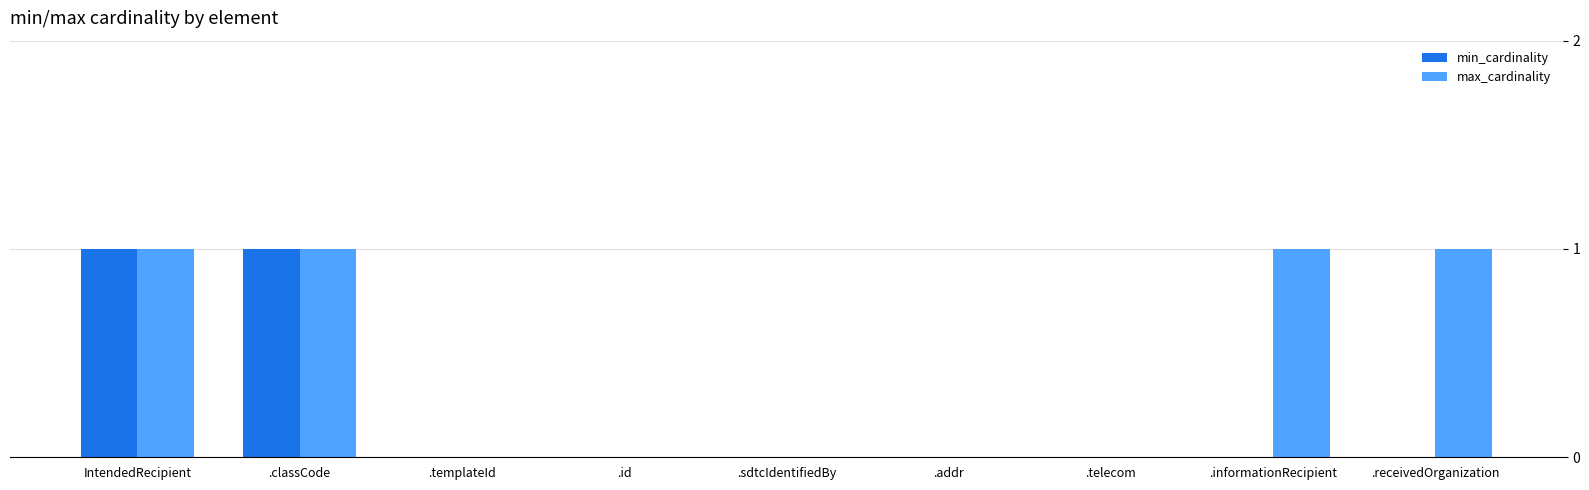

Which series has the largest total across all categories?

max_cardinality